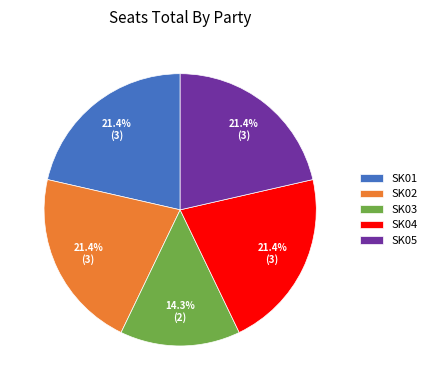

What is the smallest slice in the pie chart?

SK03